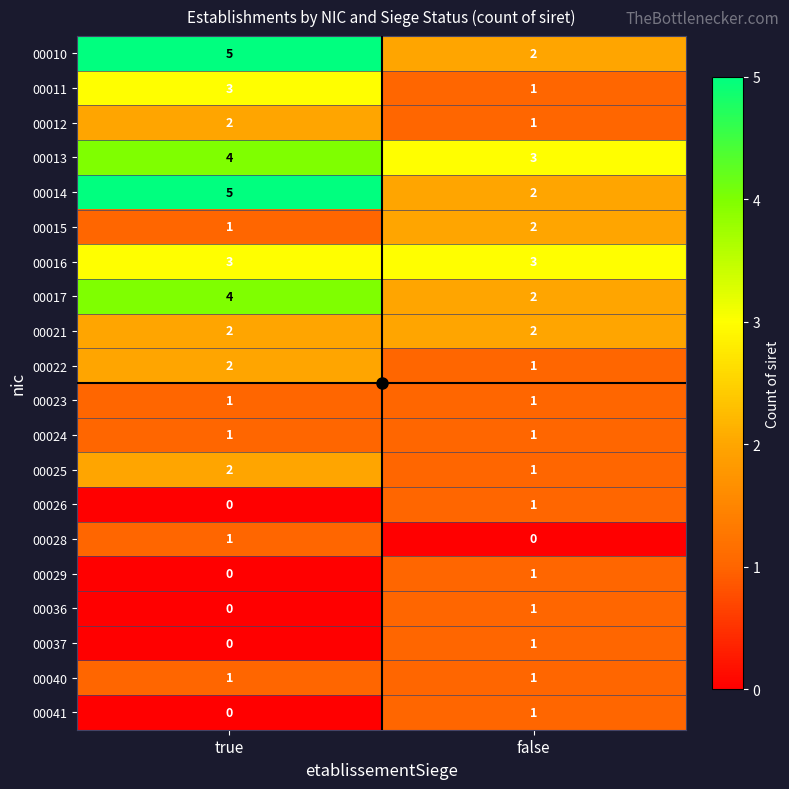

At which category is the sum across all series the highest?

true